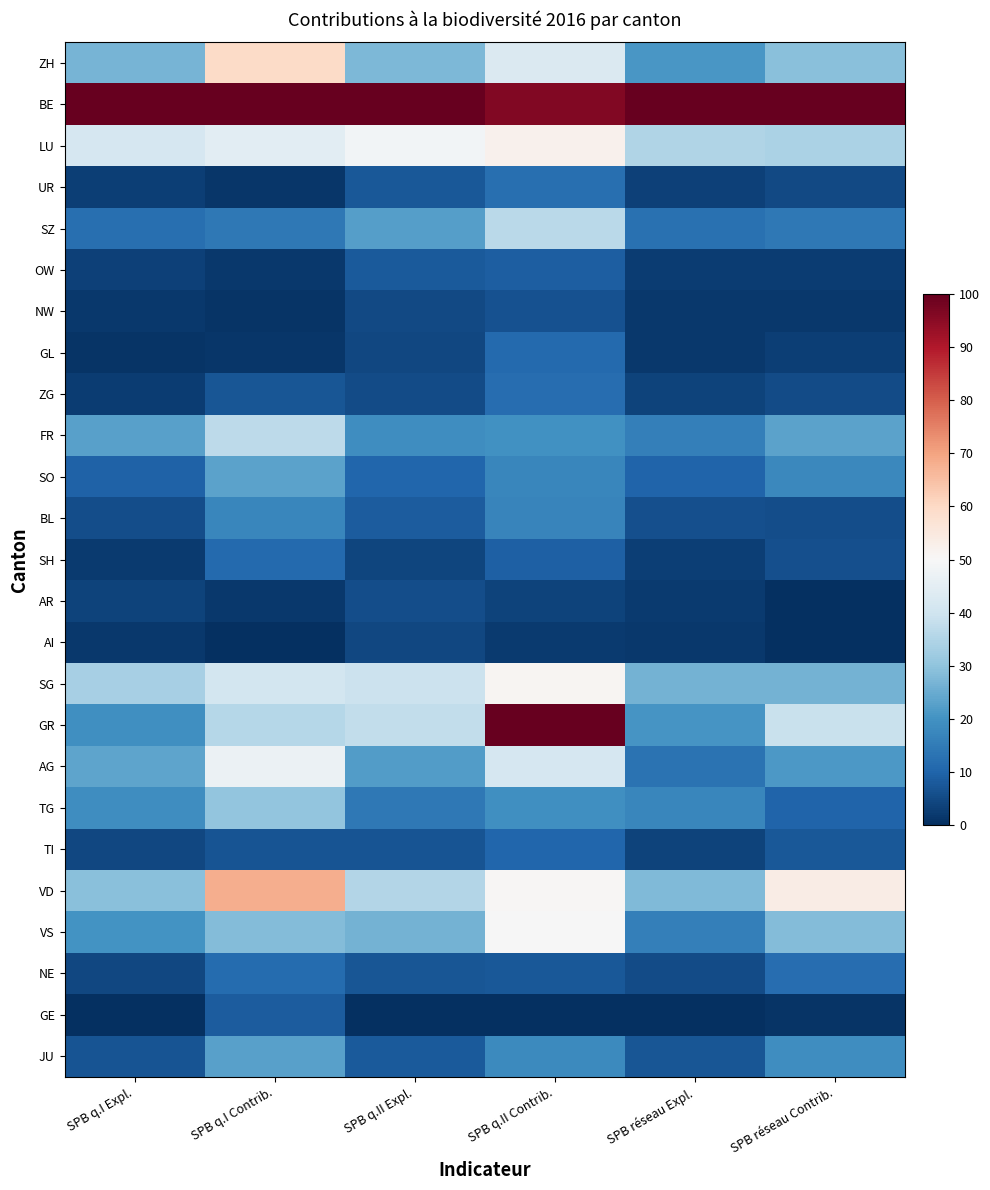

Reading left to right, extract all data points from this chart.

ZH: SPB q.I Expl.=26.9	SPB q.I Contrib.=59.6	SPB q.II Expl.=27.7	SPB q.II Contrib.=42.7	SPB réseau Expl.=21.0	SPB réseau Contrib.=28.9
BE: SPB q.I Expl.=100.0	SPB q.I Contrib.=100.0	SPB q.II Expl.=100.0	SPB q.II Contrib.=96.3	SPB réseau Expl.=100.0	SPB réseau Contrib.=100.0
LU: SPB q.I Expl.=41.6	SPB q.I Contrib.=44.8	SPB q.II Expl.=48.8	SPB q.II Contrib.=52.2	SPB réseau Expl.=34.8	SPB réseau Contrib.=34.3
UR: SPB q.I Expl.=2.8	SPB q.I Contrib.=1.4	SPB q.II Expl.=7.5	SPB q.II Contrib.=12.3	SPB réseau Expl.=3.3	SPB réseau Contrib.=5.0
SZ: SPB q.I Expl.=12.1	SPB q.I Contrib.=14.3	SPB q.II Expl.=22.6	SPB q.II Contrib.=36.7	SPB réseau Expl.=12.5	SPB réseau Contrib.=14.3
OW: SPB q.I Expl.=3.2	SPB q.I Contrib.=1.7	SPB q.II Expl.=8.0	SPB q.II Contrib.=8.9	SPB réseau Expl.=2.5	SPB réseau Contrib.=2.4
NW: SPB q.I Expl.=1.6	SPB q.I Contrib.=1.1	SPB q.II Expl.=5.1	SPB q.II Contrib.=6.5	SPB réseau Expl.=1.9	SPB réseau Contrib.=1.6
GL: SPB q.I Expl.=0.9	SPB q.I Contrib.=1.2	SPB q.II Expl.=4.6	SPB q.II Contrib.=11.1	SPB réseau Expl.=1.8	SPB réseau Contrib.=2.8
ZG: SPB q.I Expl.=2.4	SPB q.I Contrib.=7.1	SPB q.II Expl.=5.3	SPB q.II Contrib.=11.8	SPB réseau Expl.=3.6	SPB réseau Contrib.=5.4
FR: SPB q.I Expl.=23.0	SPB q.I Contrib.=36.9	SPB q.II Expl.=18.8	SPB q.II Contrib.=19.6	SPB réseau Expl.=15.9	SPB réseau Contrib.=23.1
SO: SPB q.I Expl.=9.6	SPB q.I Contrib.=23.2	SPB q.II Expl.=10.3	SPB q.II Contrib.=17.4	SPB réseau Expl.=9.9	SPB réseau Contrib.=17.7
BL: SPB q.I Expl.=5.7	SPB q.I Contrib.=17.3	SPB q.II Expl.=8.5	SPB q.II Contrib.=17.0	SPB réseau Expl.=6.0	SPB réseau Contrib.=5.5
SH: SPB q.I Expl.=2.1	SPB q.I Contrib.=11.0	SPB q.II Expl.=4.0	SPB q.II Contrib.=9.3	SPB réseau Expl.=2.8	SPB réseau Contrib.=6.2
AR: SPB q.I Expl.=3.7	SPB q.I Contrib.=1.7	SPB q.II Expl.=5.7	SPB q.II Contrib.=3.5	SPB réseau Expl.=2.0	SPB réseau Contrib.=0.1
AI: SPB q.I Expl.=1.7	SPB q.I Contrib.=0.0	SPB q.II Expl.=4.6	SPB q.II Contrib.=2.3	SPB réseau Expl.=1.7	SPB réseau Contrib.=0.0
SG: SPB q.I Expl.=33.6	SPB q.I Contrib.=40.6	SPB q.II Expl.=39.4	SPB q.II Contrib.=51.0	SPB réseau Expl.=26.5	SPB réseau Contrib.=26.5
GR: SPB q.I Expl.=19.3	SPB q.I Contrib.=35.8	SPB q.II Expl.=37.7	SPB q.II Contrib.=100.0	SPB réseau Expl.=20.6	SPB réseau Contrib.=38.9
AG: SPB q.I Expl.=23.7	SPB q.I Contrib.=47.1	SPB q.II Expl.=22.0	SPB q.II Contrib.=41.6	SPB réseau Expl.=13.2	SPB réseau Contrib.=21.3
TG: SPB q.I Expl.=19.0	SPB q.I Contrib.=30.3	SPB q.II Expl.=14.2	SPB q.II Contrib.=19.5	SPB réseau Expl.=17.6	SPB réseau Contrib.=9.8
TI: SPB q.I Expl.=4.7	SPB q.I Contrib.=6.8	SPB q.II Expl.=6.7	SPB q.II Contrib.=10.3	SPB réseau Expl.=3.7	SPB réseau Contrib.=7.8
VD: SPB q.I Expl.=29.0	SPB q.I Contrib.=68.3	SPB q.II Expl.=35.4	SPB q.II Contrib.=50.7	SPB réseau Expl.=27.8	SPB réseau Contrib.=53.9
VS: SPB q.I Expl.=20.1	SPB q.I Contrib.=28.4	SPB q.II Expl.=26.4	SPB q.II Contrib.=49.6	SPB réseau Expl.=15.8	SPB réseau Contrib.=28.3
NE: SPB q.I Expl.=4.6	SPB q.I Contrib.=11.4	SPB q.II Expl.=7.4	SPB q.II Contrib.=7.7	SPB réseau Expl.=5.4	SPB réseau Contrib.=12.0
GE: SPB q.I Expl.=0.0	SPB q.I Contrib.=8.3	SPB q.II Expl.=0.0	SPB q.II Contrib.=0.0	SPB réseau Expl.=0.0	SPB réseau Contrib.=1.0
JU: SPB q.I Expl.=7.0	SPB q.I Contrib.=22.7	SPB q.II Expl.=8.2	SPB q.II Contrib.=18.2	SPB réseau Expl.=7.3	SPB réseau Contrib.=19.1